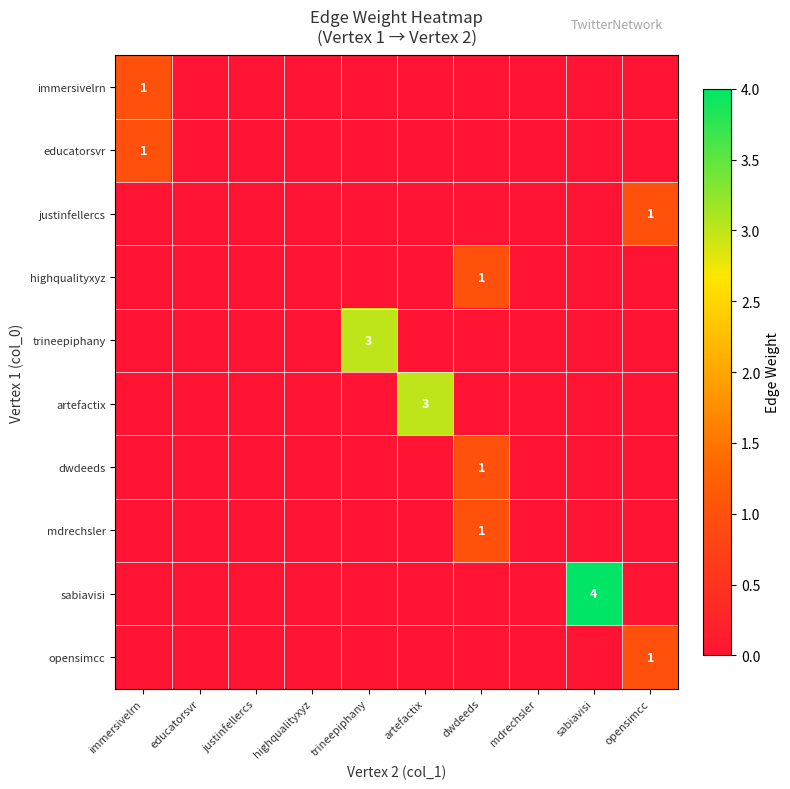

The justinfellercs series shows 0 at opensimcc. True or false?

False